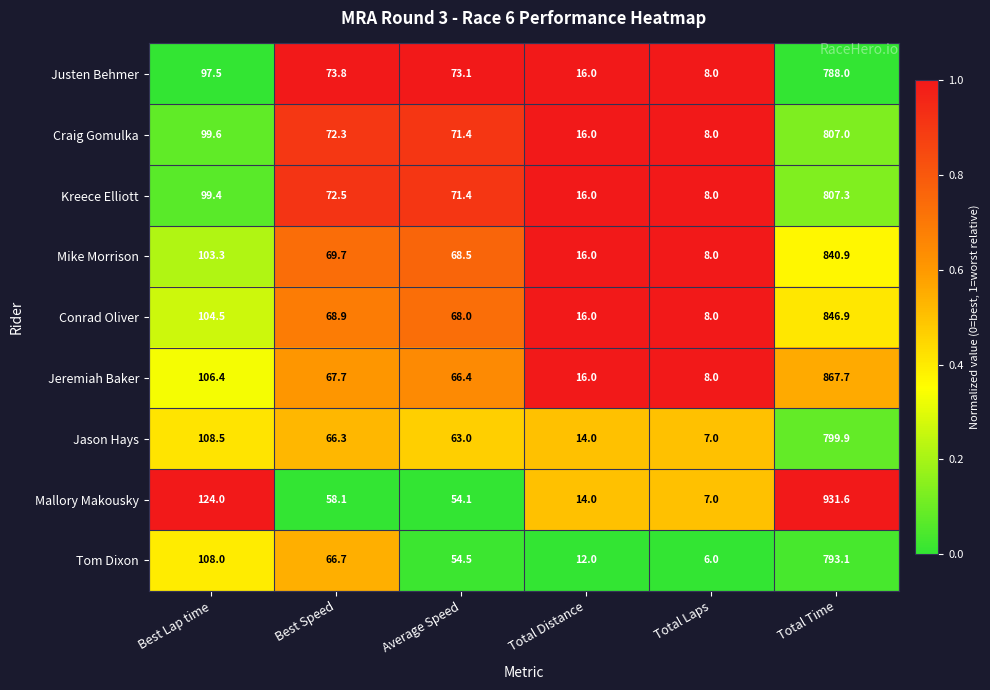

Between Average Speed and Total Time, which series saw the biggest shift?

Mallory Makousky